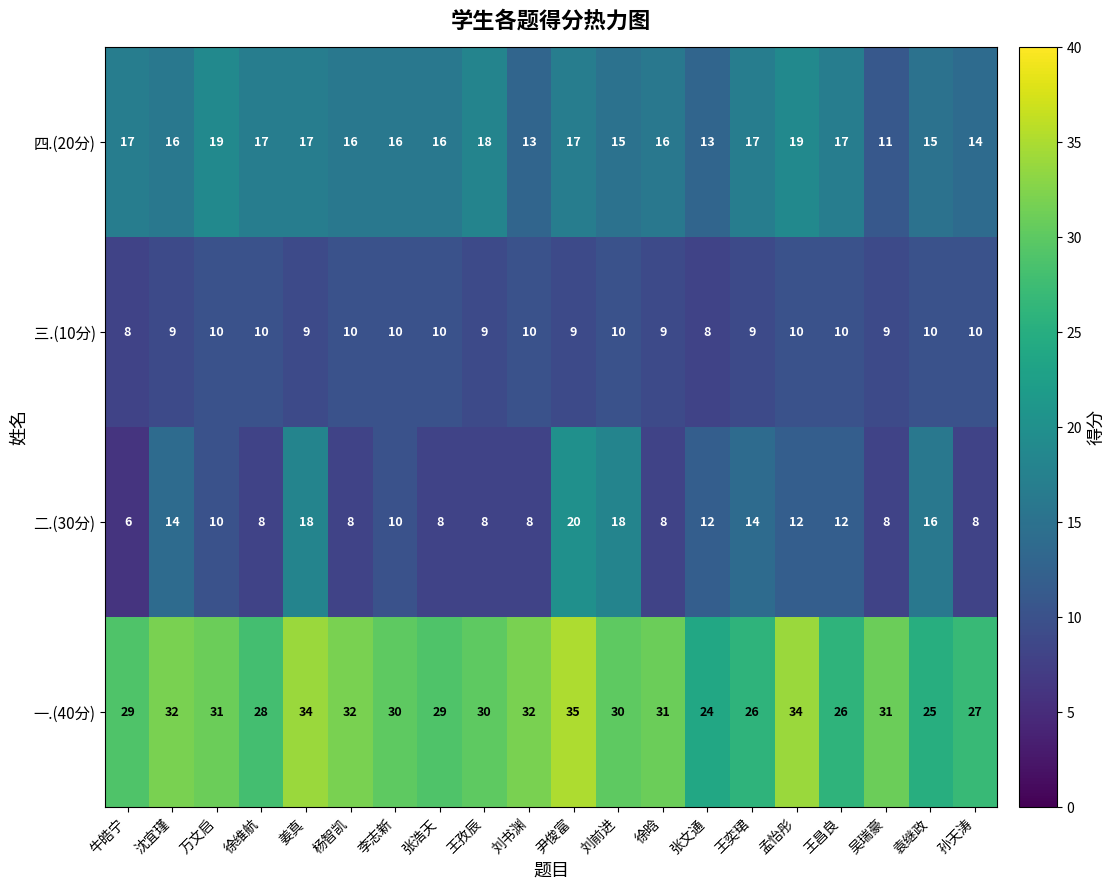

Count the number of data series in this chart.

4